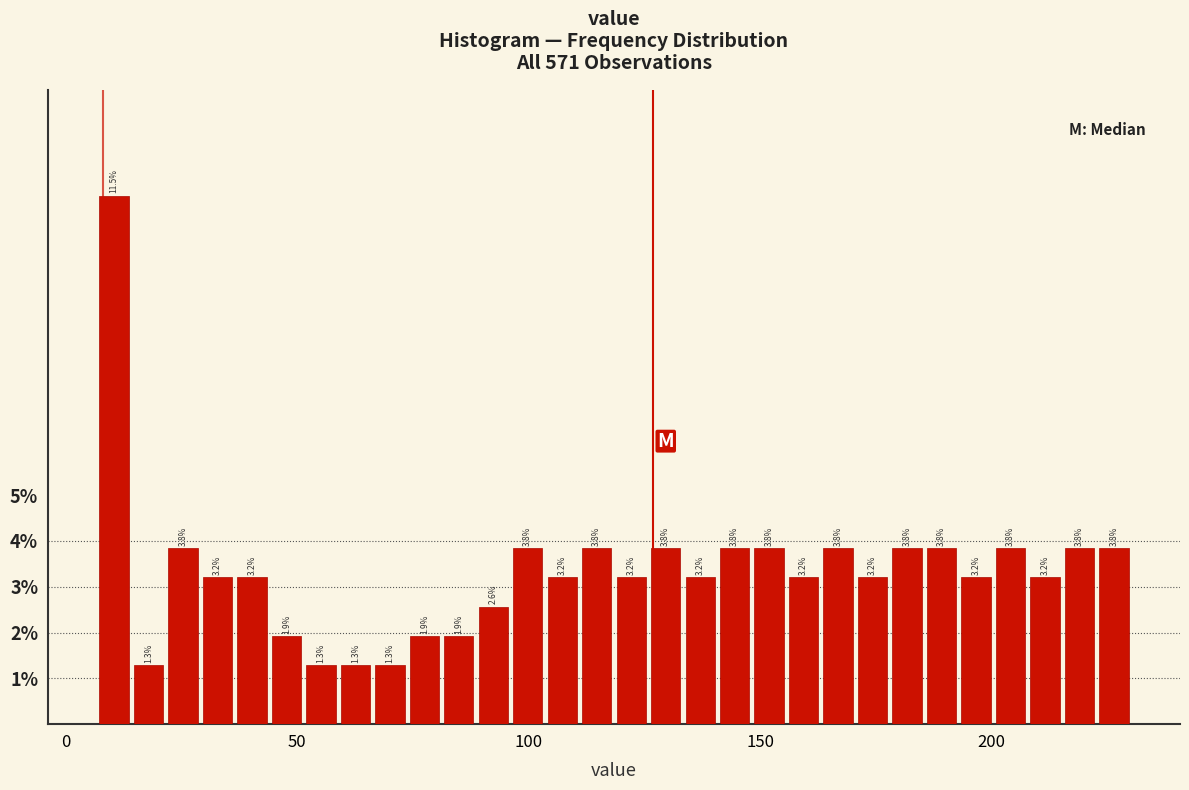

Around what value on the x-axis is the tallest bar? Give the approximate position of its centre, as read against the axis.

10